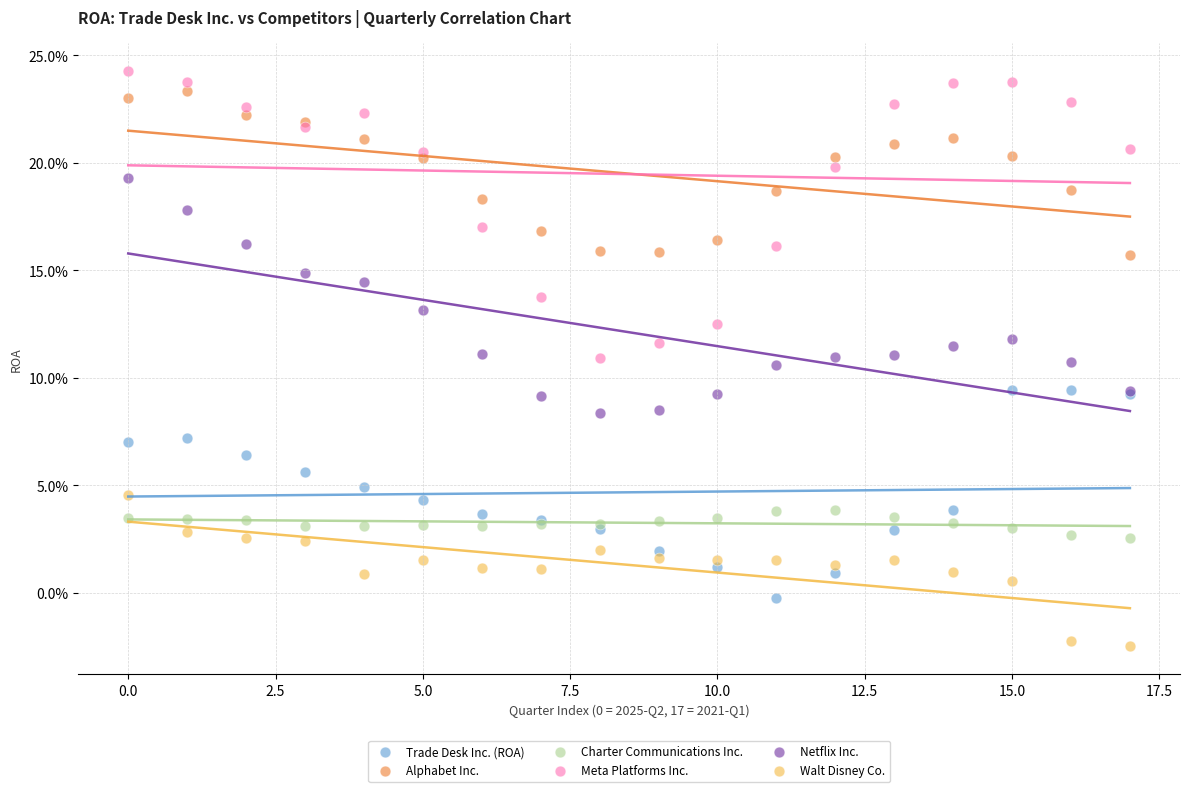

What are all the series names shown in the legend?

Trade Desk Inc. (ROA), Alphabet Inc., Charter Communications Inc., Meta Platforms Inc., Netflix Inc., Walt Disney Co.